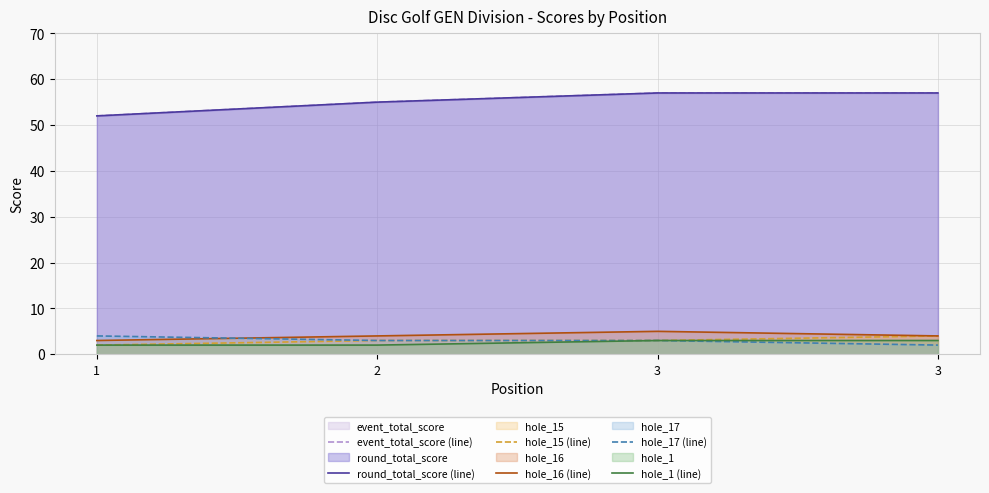

List the labels in order of round_total_score (line) value, smallest first.

1, 2, 3, 3